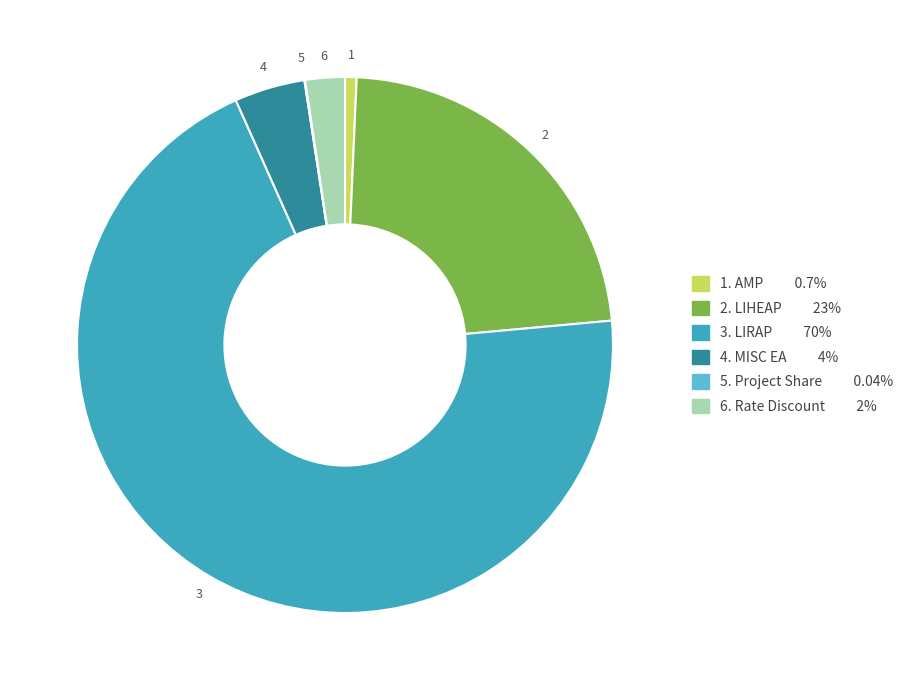

Does any single category account for the majority?

Yes